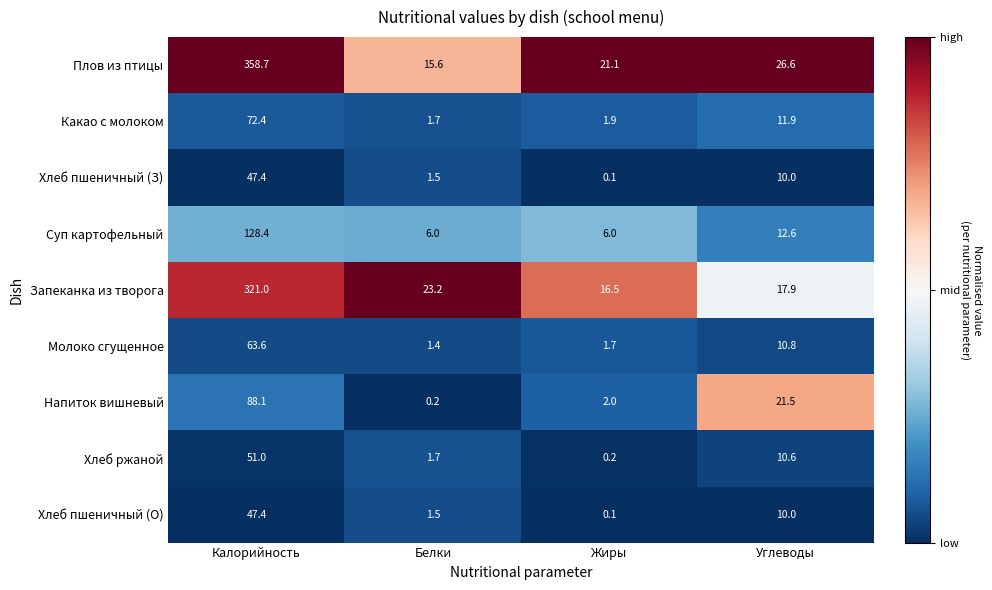

True or false: Хлеб пшеничный (О) has a value of 0.9 at Белки.

False